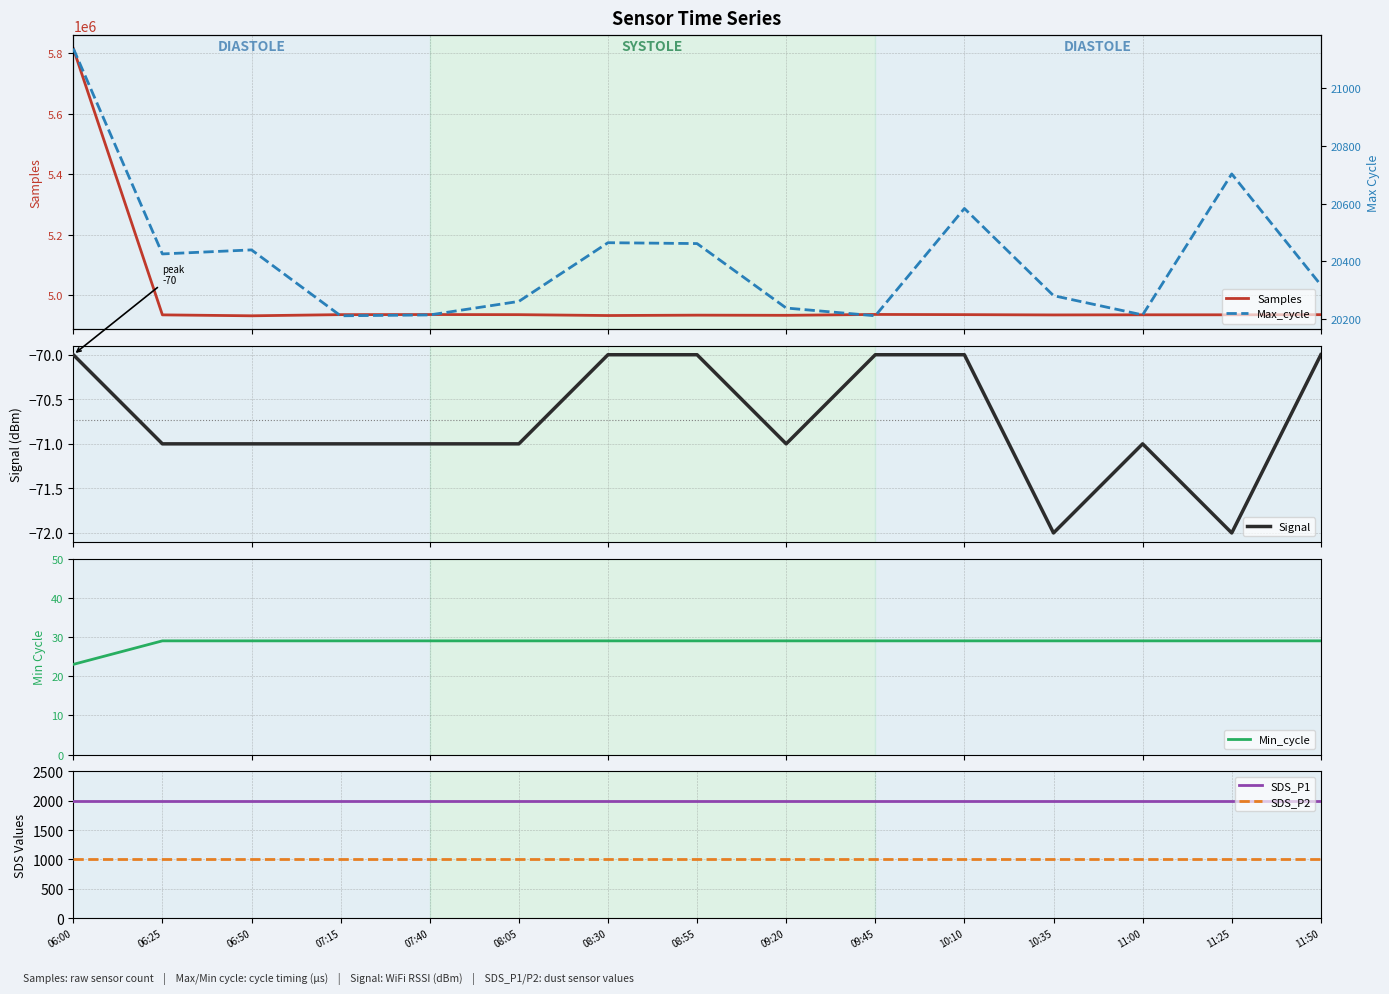

The Samples series shows 8480847.2 at 08:05. True or false?

False